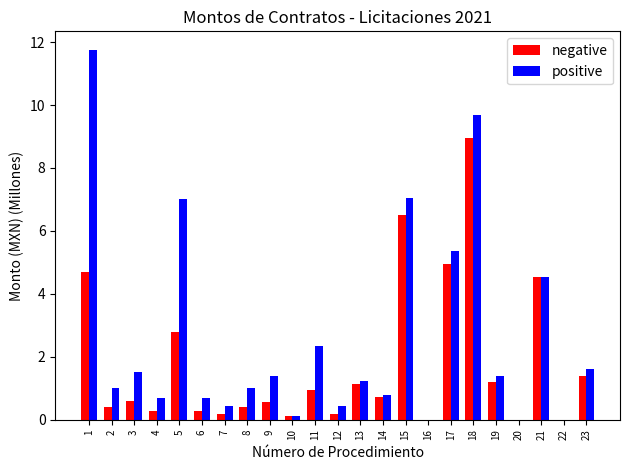

What is the maximum value for positive?

11.8